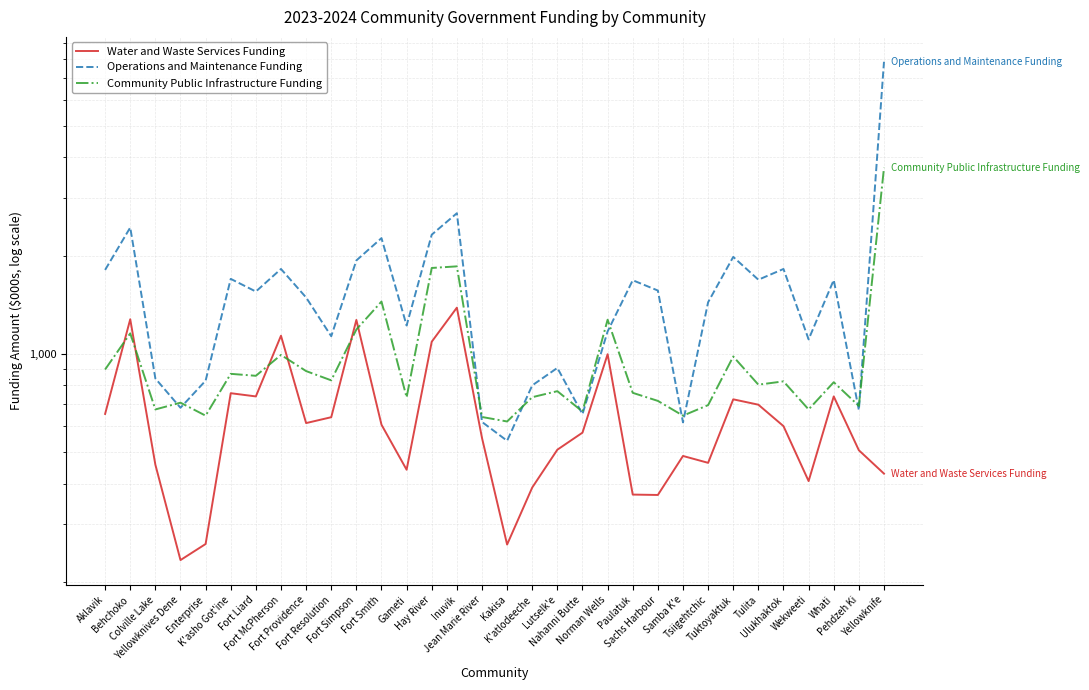

Where does the Community Public Infrastructure Funding series first go above 818?

Aklavik